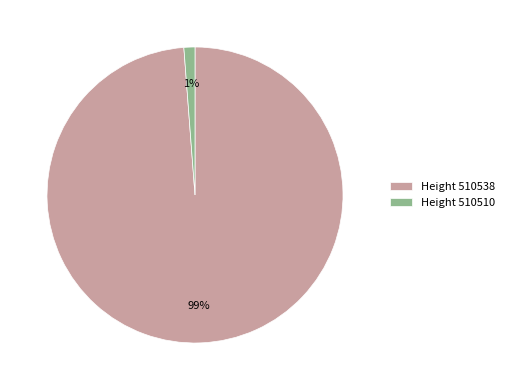

Count the number of slices in the pie.

2